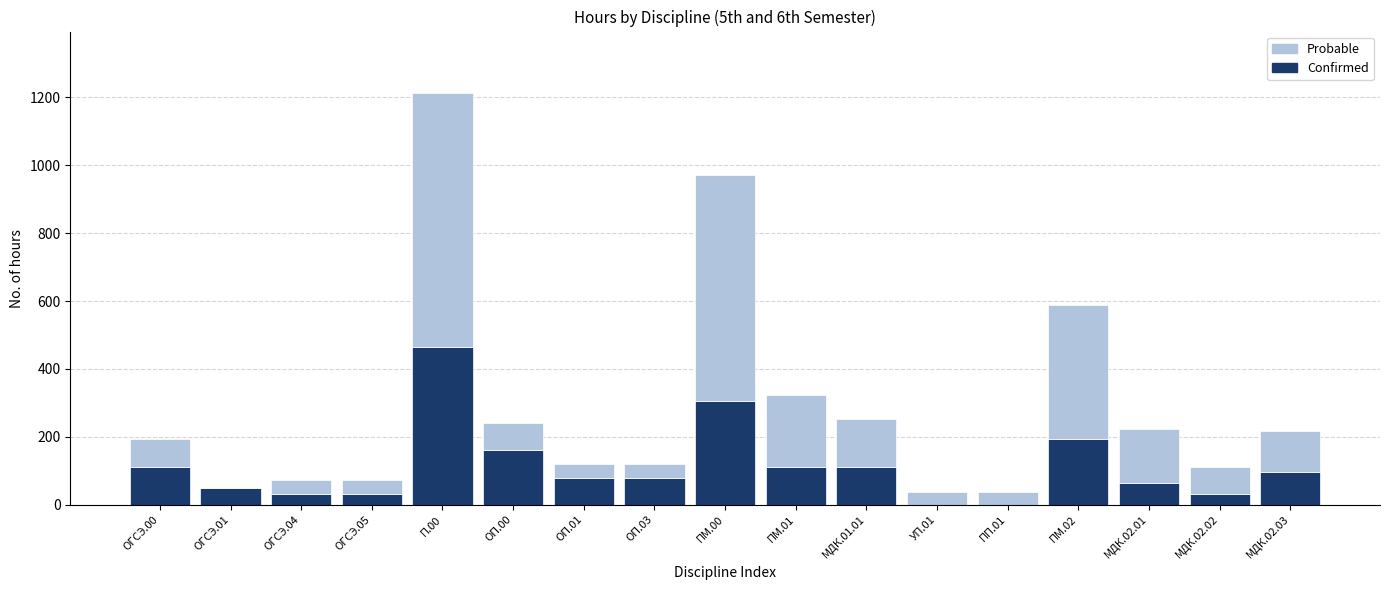

The value of Confirmed at ОП.01 is 80. True or false?

True